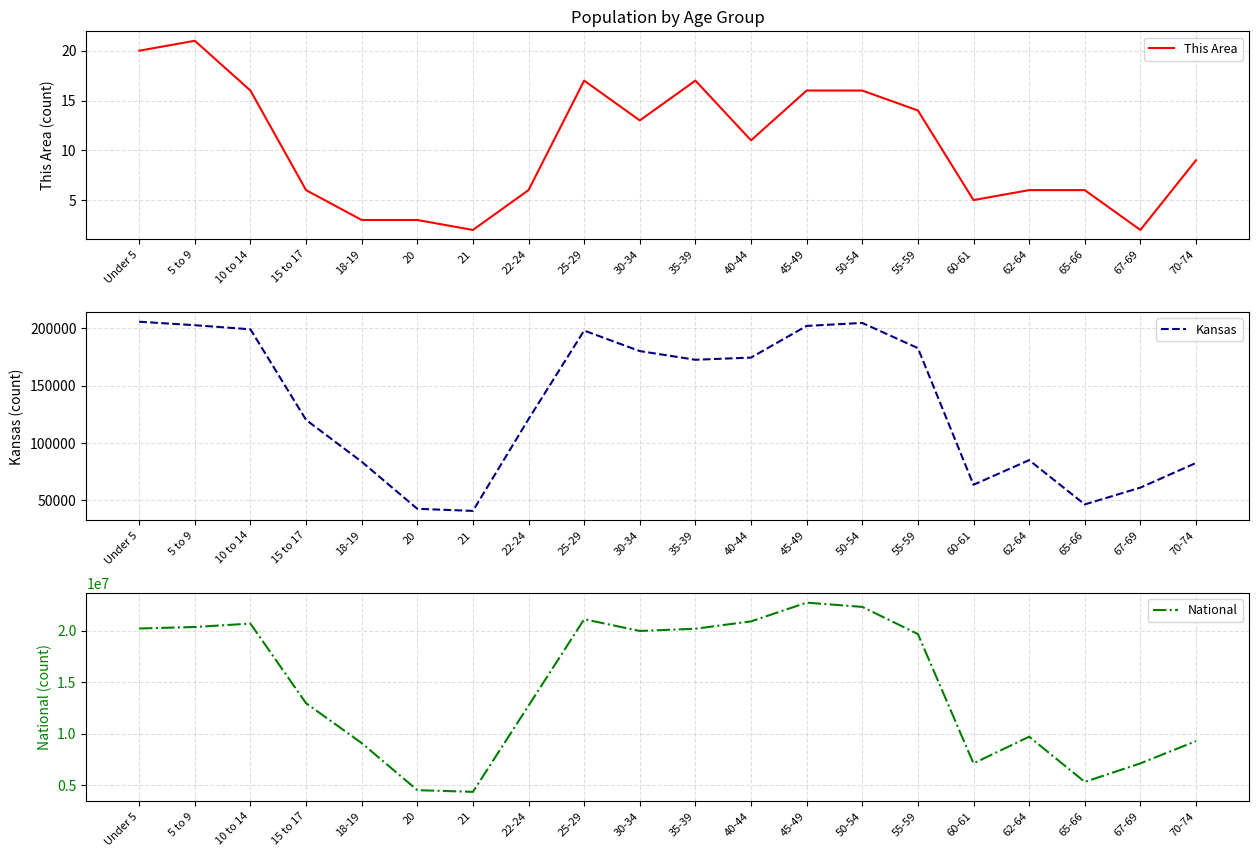

At which category does the chart reach its minimum across all series?

21